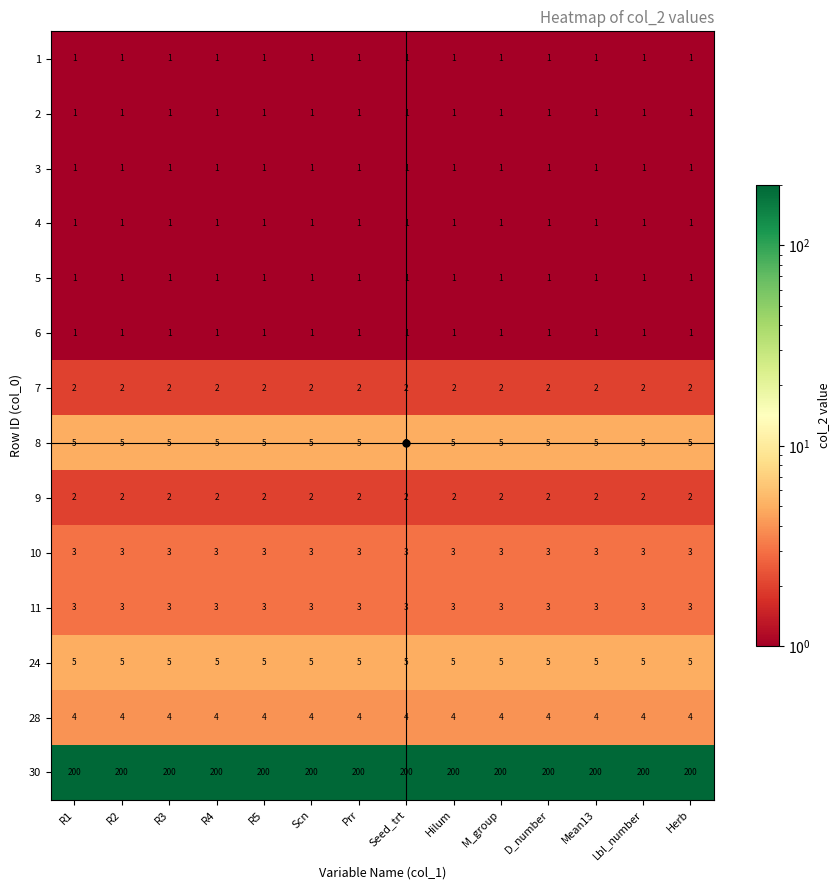

Which series has the largest total across all categories?

30